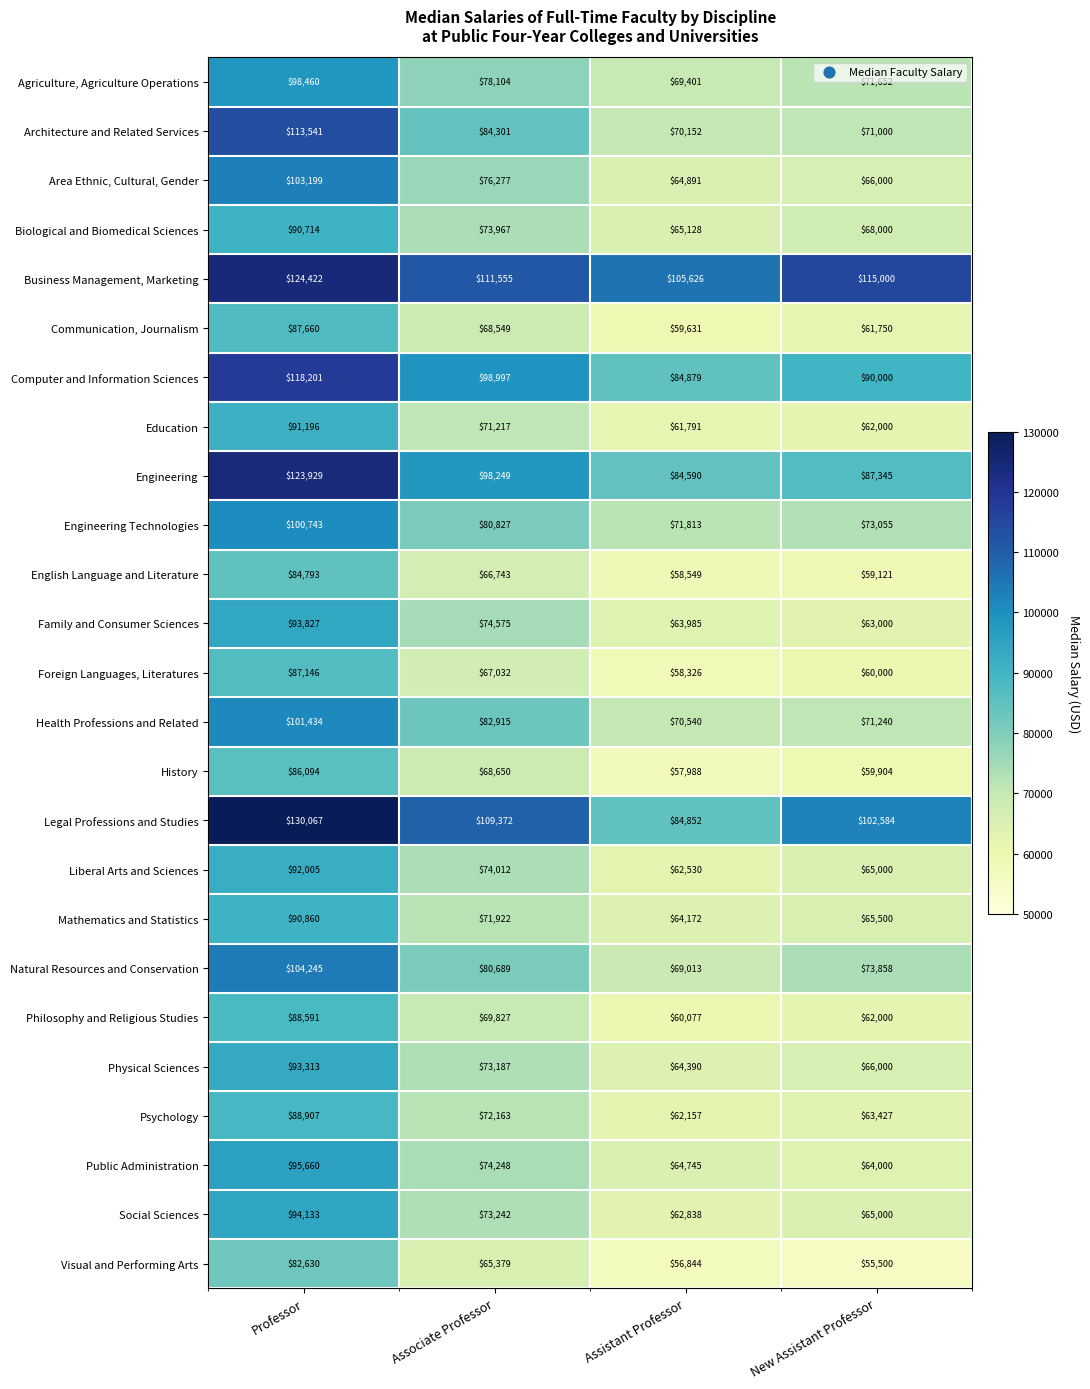

Which category has the highest value across all series?

Professor